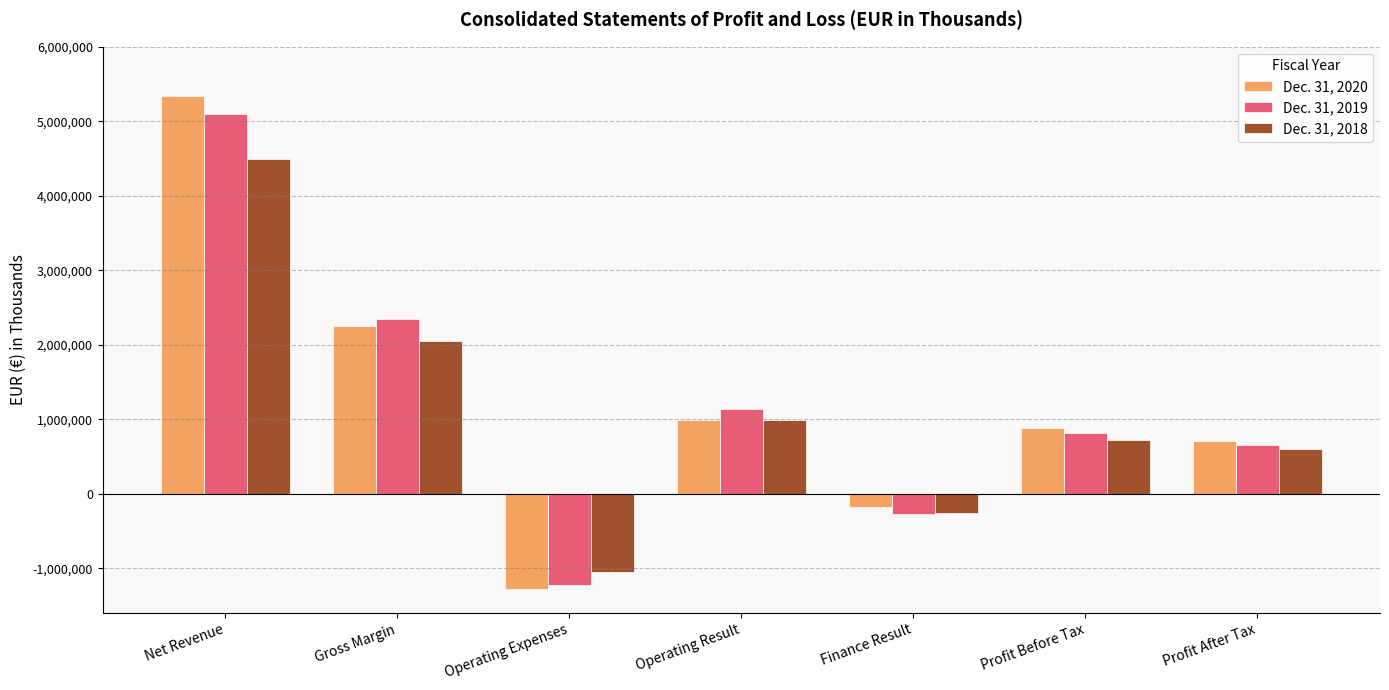

How many categories are shown in the chart?

7